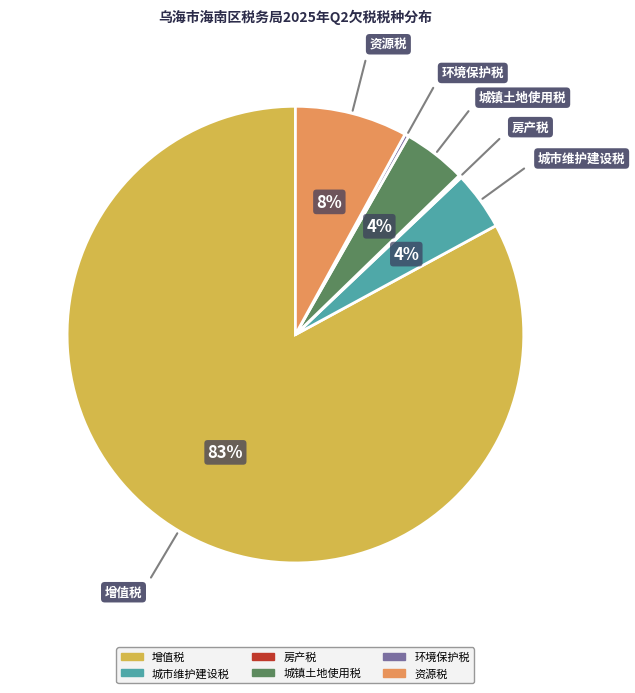

Is it true that 增值税 is 83% of the pie?

True